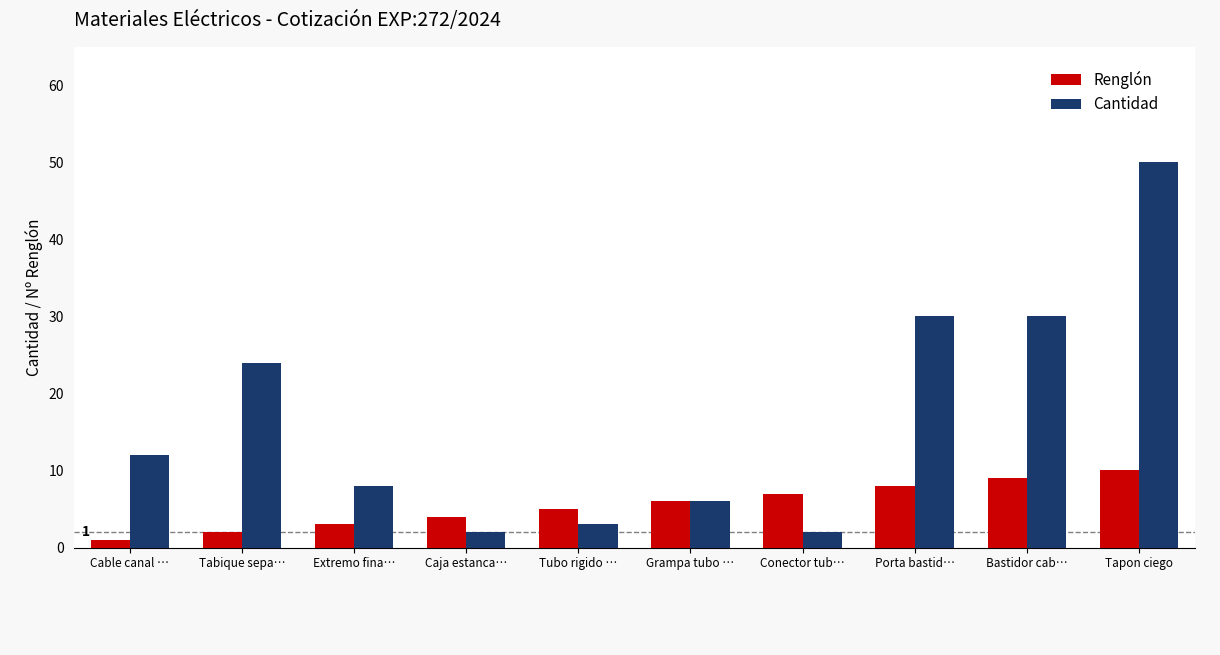

What is the value of the Renglón bar at the 7th from the left?

7